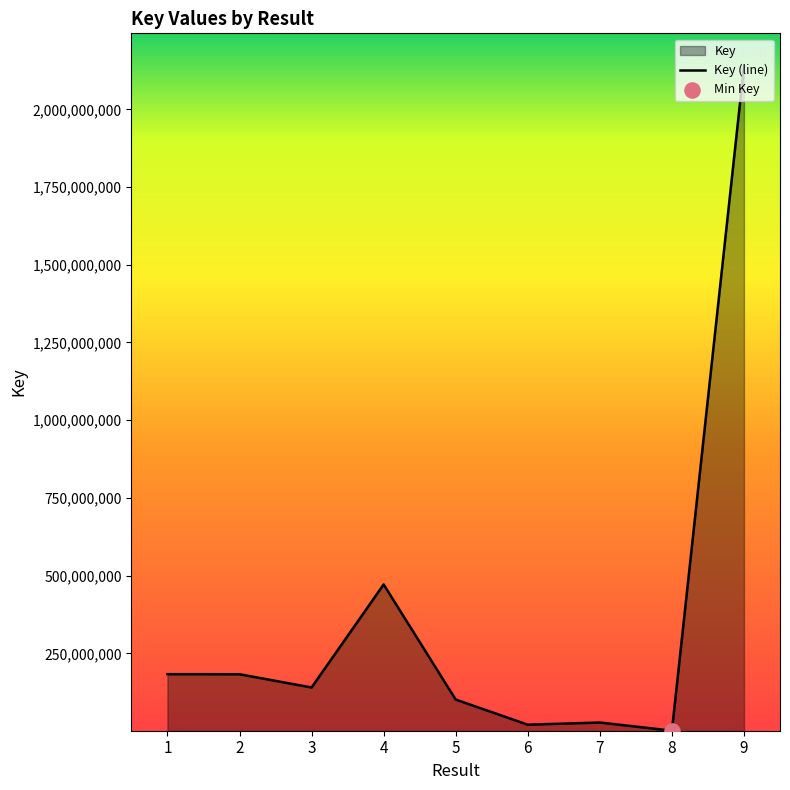

What is the change in value from 1 to 7?

-155485401